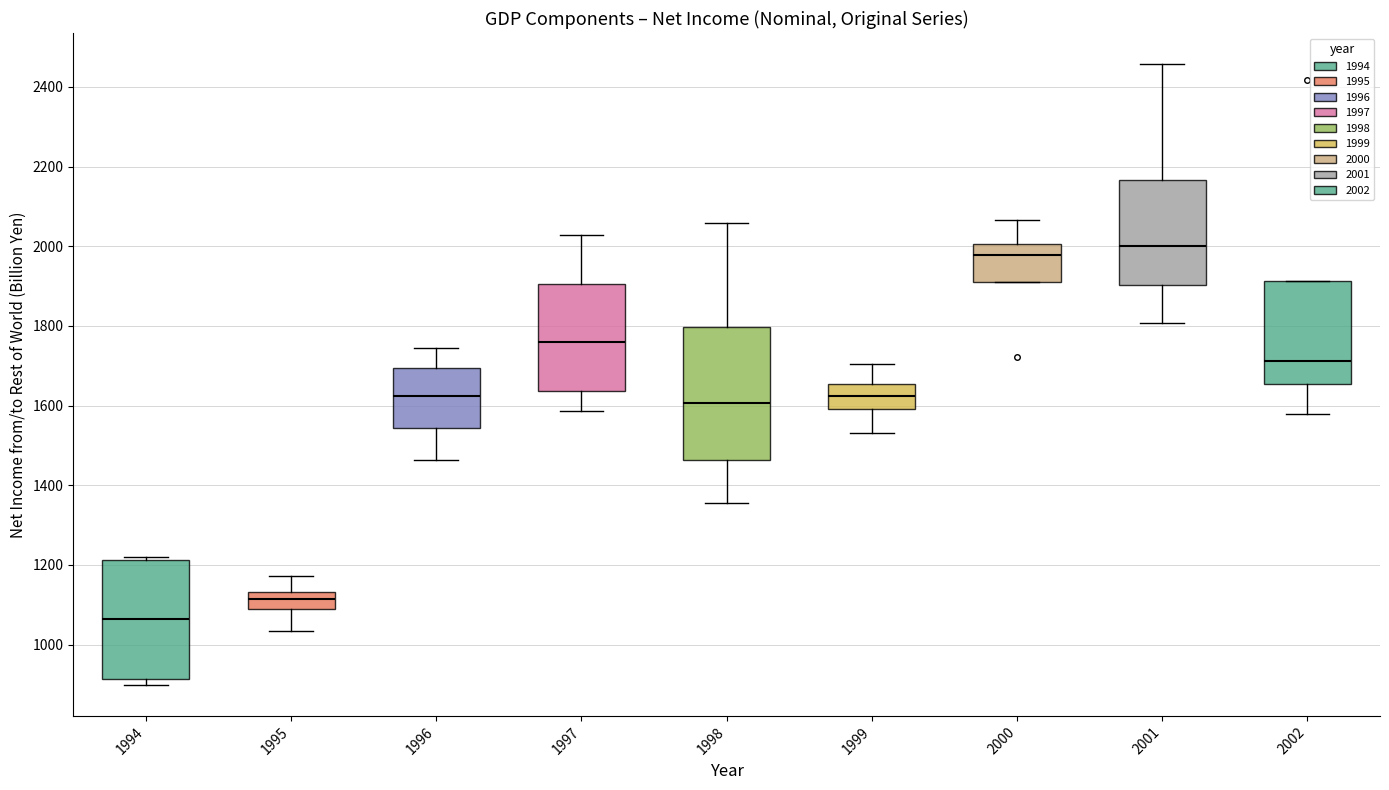

Reading left to right, transcribe this box plot: for each box, give where its median line is, the range the box spans, and where its two whiskers end, as read against the y-axis. The values are not printed on the chart, so give them approximately, as read against the axis.

1994: median 1060, box 920 to 1220, whiskers 900 to 1220 (just above the box's upper edge)
1995: median 1120, box 1080 to 1140, whiskers 1040 to 1180
1996: median 1620, box 1540 to 1700, whiskers 1460 to 1740
1997: median 1760, box 1640 to 1900, whiskers 1580 to 2020
1998: median 1600, box 1460 to 1800, whiskers 1360 to 2060
1999: median 1620, box 1600 to 1660, whiskers 1540 to 1700
2000: median 1980, box 1900 to 2000, whiskers 1900 to 2060
2001: median 2000, box 1900 to 2160, whiskers 1800 to 2460
2002: median 1720, box 1660 to 1920, whiskers 1580 to 1920